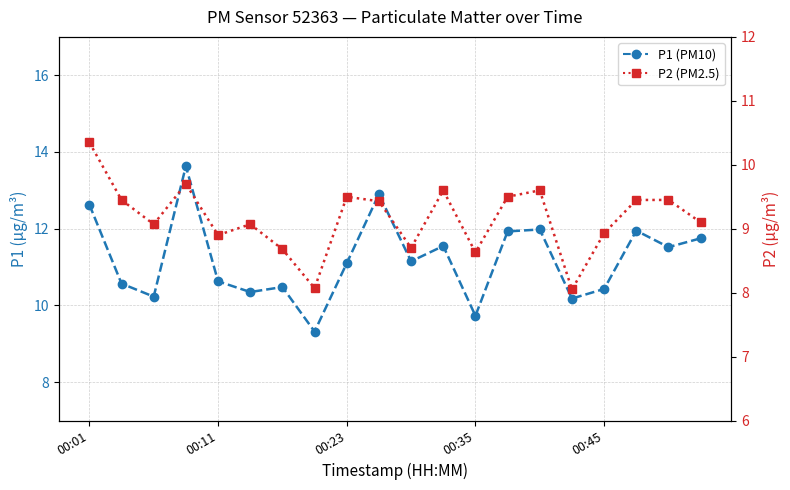

List the series in order of their peak value, lowest first.

P2 (PM2.5), P1 (PM10)